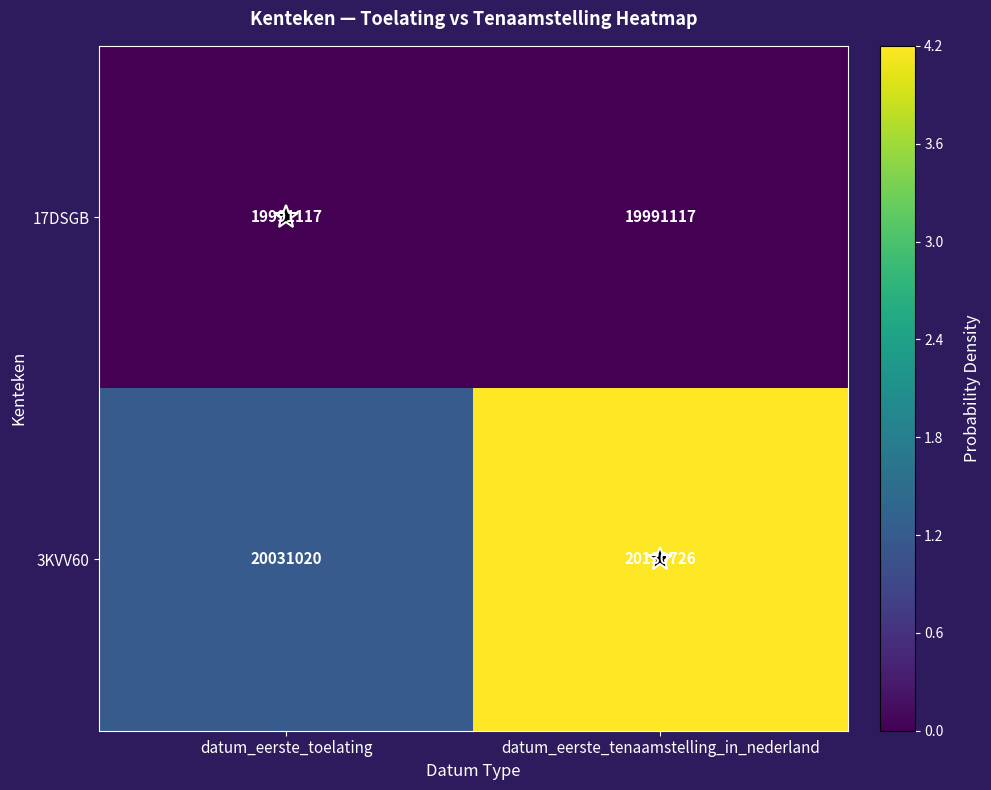

How many distinct data groups are displayed?

2